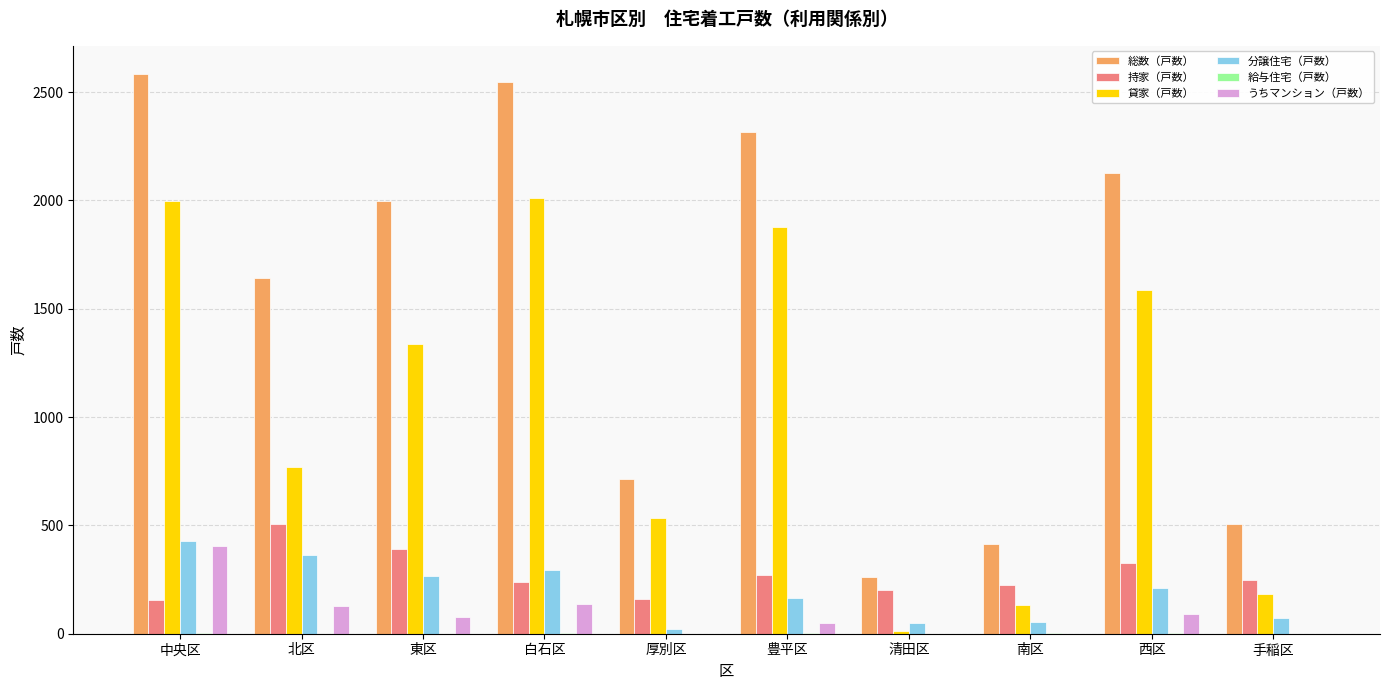

Which series changed the most between 北区 and 手稲区?

総数（戸数）